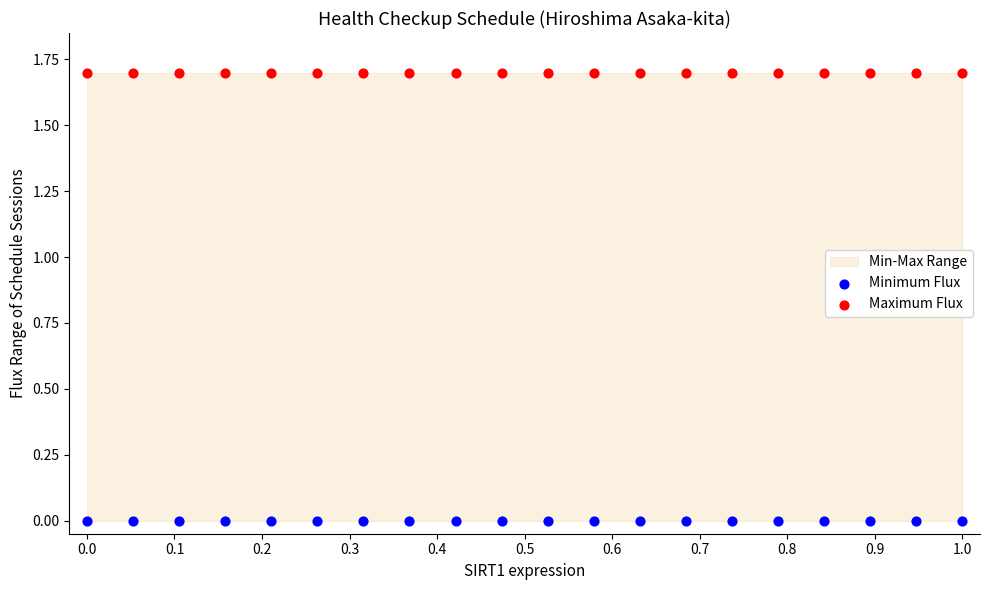

Which series contains the highest Y value?

Maximum Flux